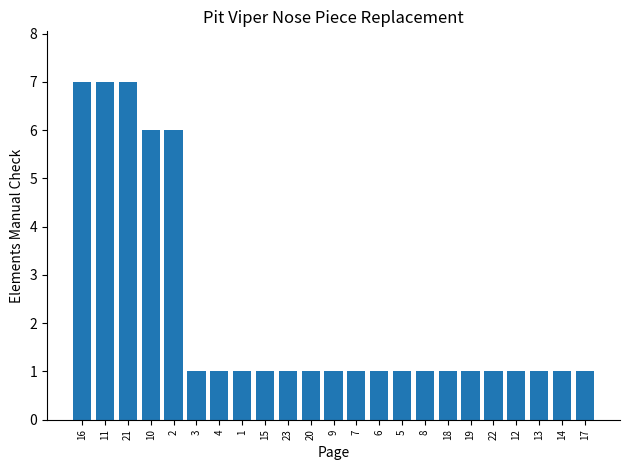

What is the label of the 17th bar from the left?

18